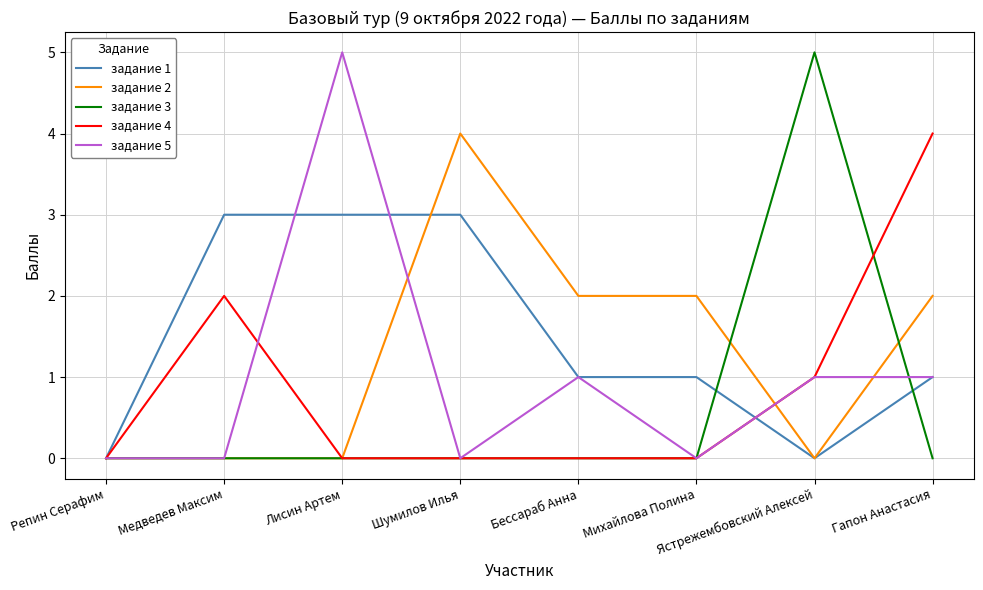

What is the average value of the задание 5 series?

1